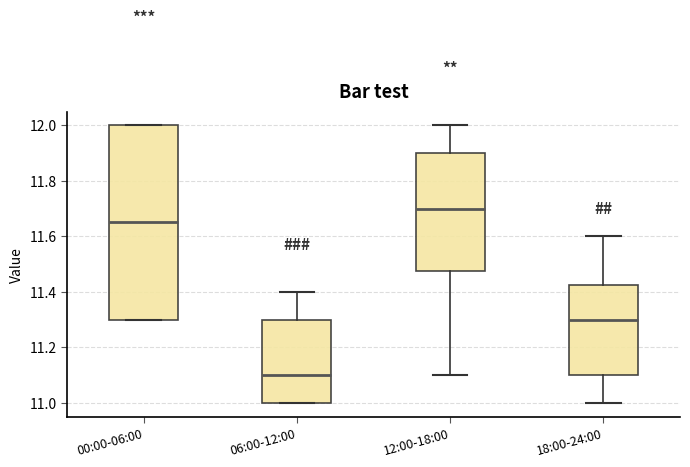

Where does the upper whisker of the box for 06:00-12:00 end on the y-axis? The values are not printed on the chart, so give them approximately, as read against the axis.

11.40